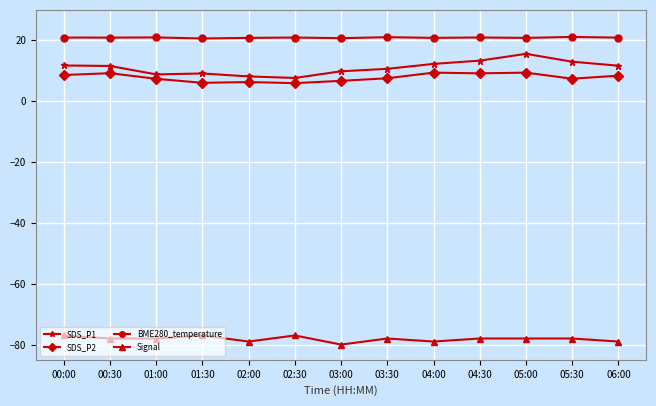

What is the greatest value displayed?

21.1